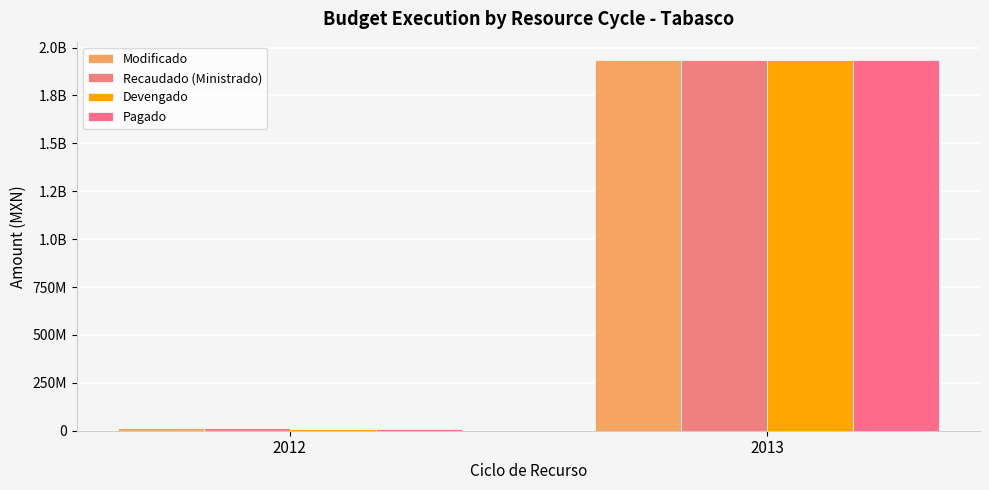

What is the average value of the Modificado series?

973075469.3